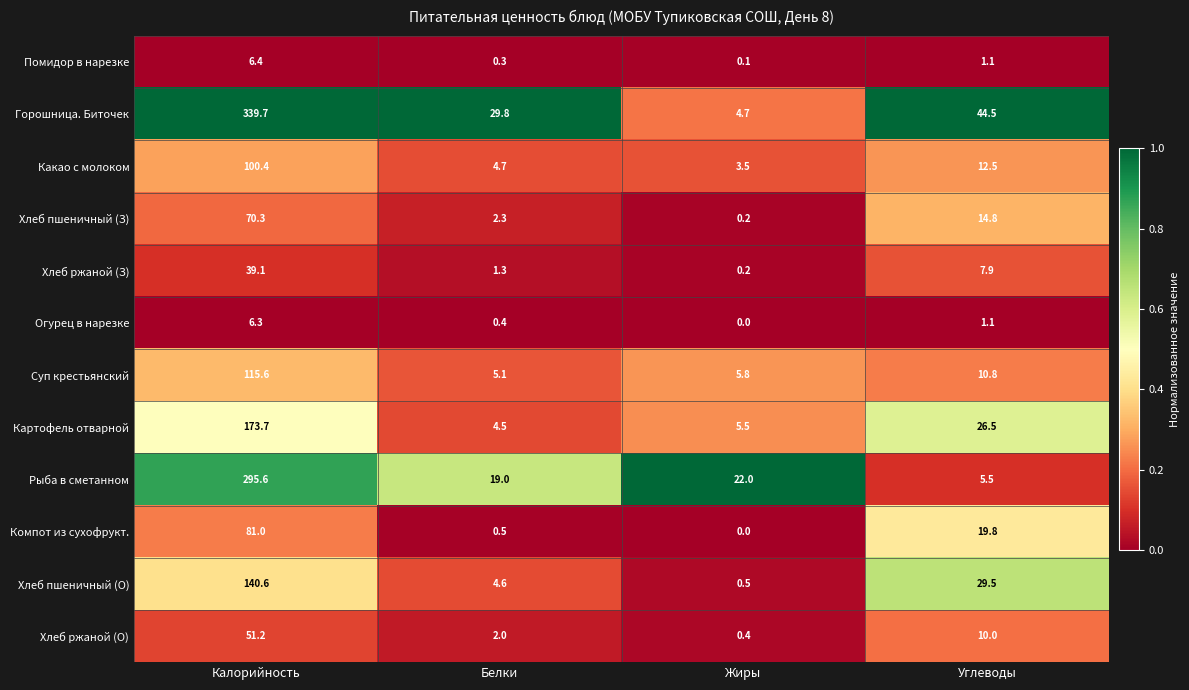

Is the value of Какао с молоком at Углеводы greater than the value of Рыба в сметанном at Жиры?

No